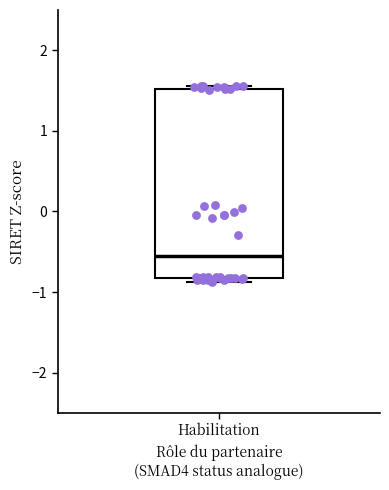

Read this box plot against the y-axis: the position of the median line, the range covered by the box, and the ends of both whiskers. The values are not printed on the chart, so give them approximately, as read against the axis.

median -0.6, box -0.8 to 1.5, whiskers -0.9 to 1.6